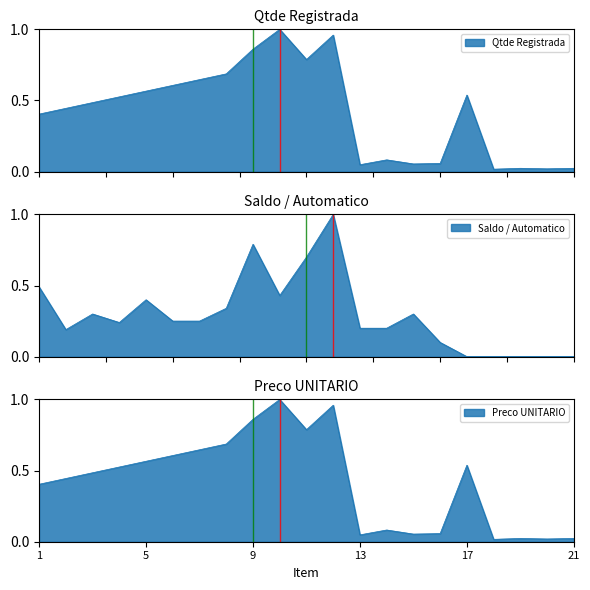

How many lines are shown in the chart?

3